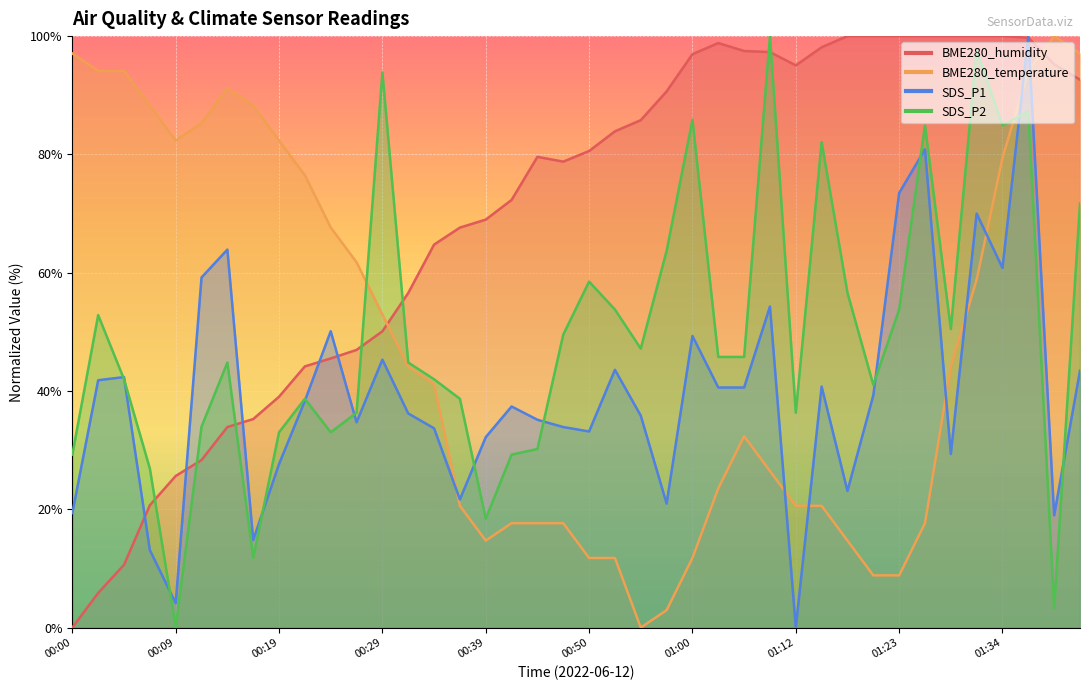

Which series changed the most between 00:19 and 00:37?

BME280_temperature